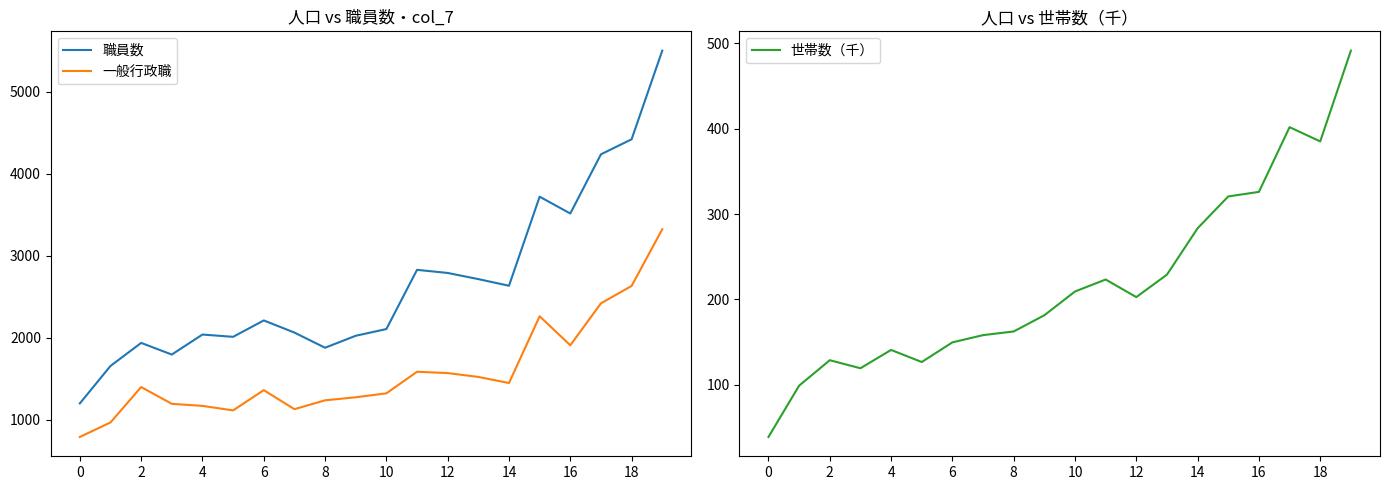

True or false: 一般行政職 and 職員数 intersect in this chart.

False